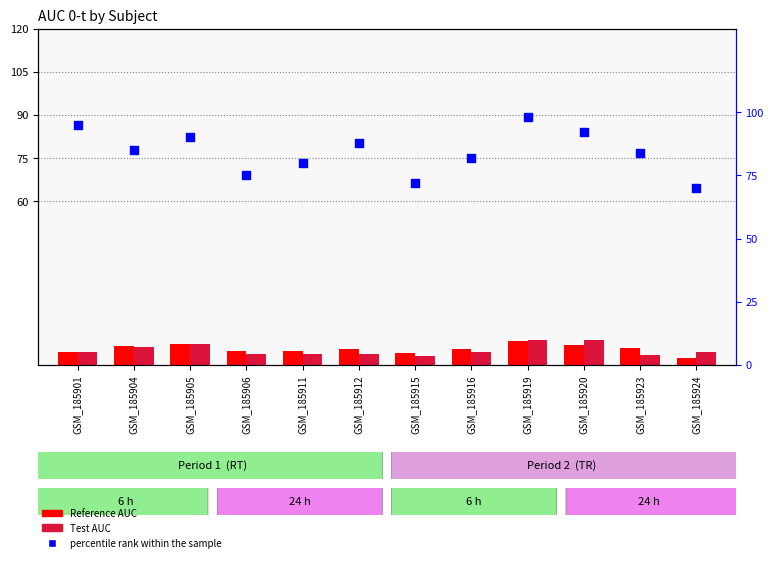

Is the value of percentile rank within the sample at GSM_185924 greater than the value of Test AUC at GSM_185915?

Yes